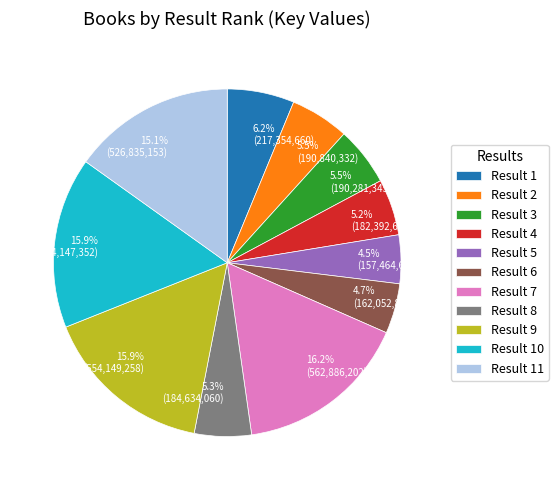

What is the ratio of the value at 15.1% (526,835,153) to the value at 16.2% (562,886,202)?

0.9